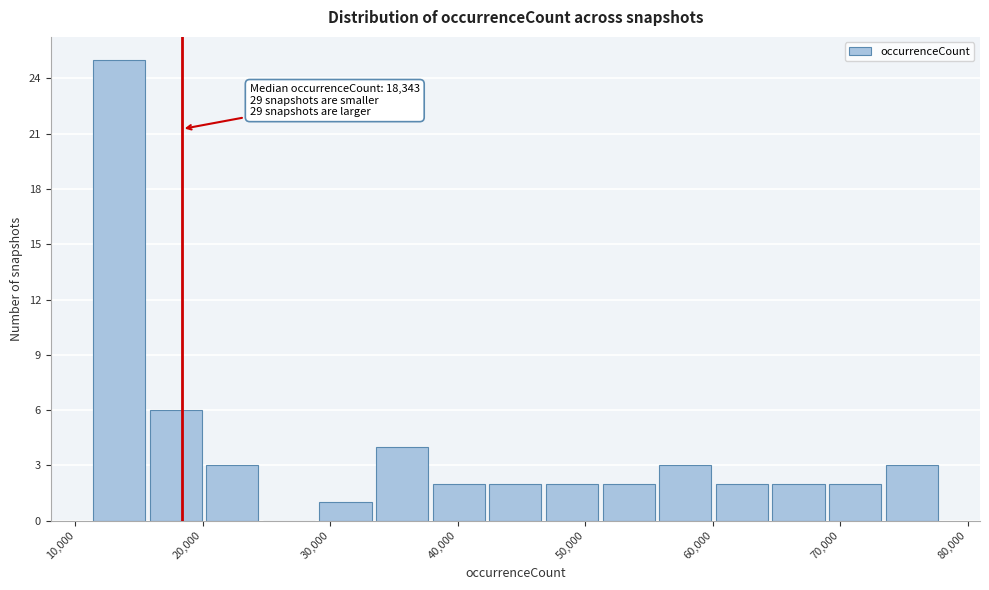

Which range on the x-axis has the tallest bar?

11000 to 16000